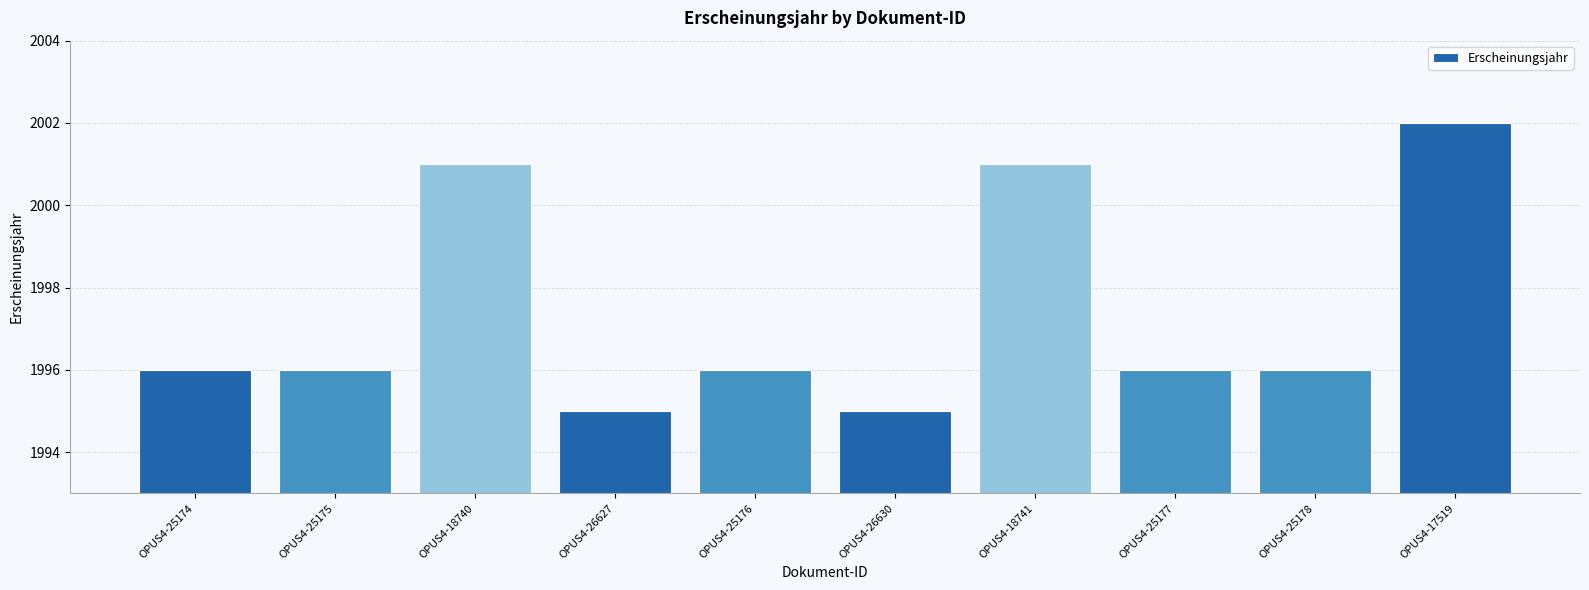

What is the label of the 1st bar from the left?

OPUS4-25174